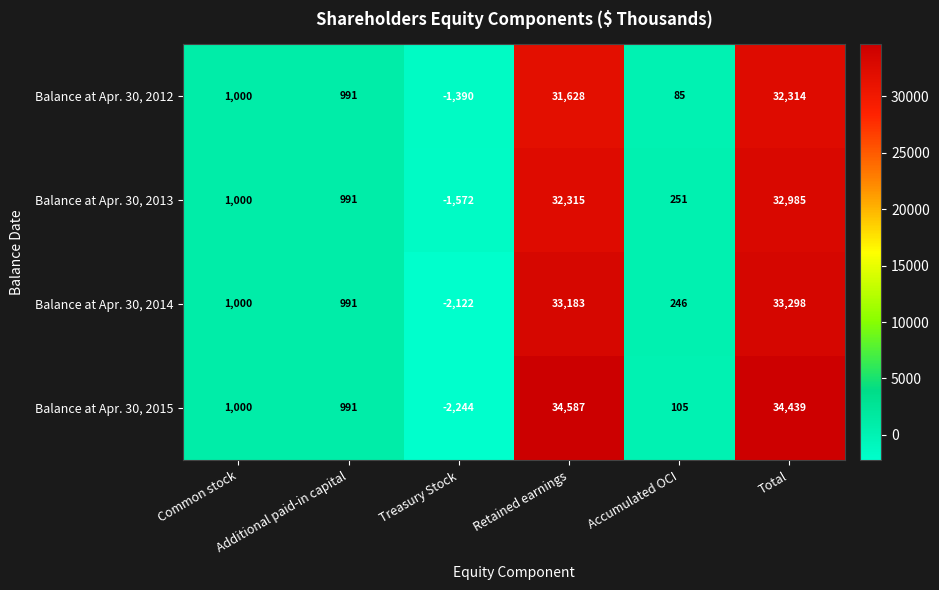

Where is Balance at Apr. 30, 2014 nearest to the value 15588?

Common stock